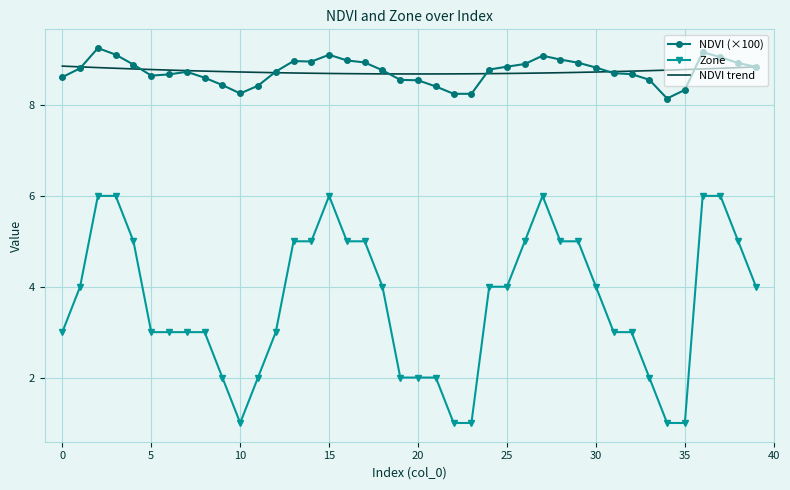

True or false: NDVI trend and Zone cross at least once.

False